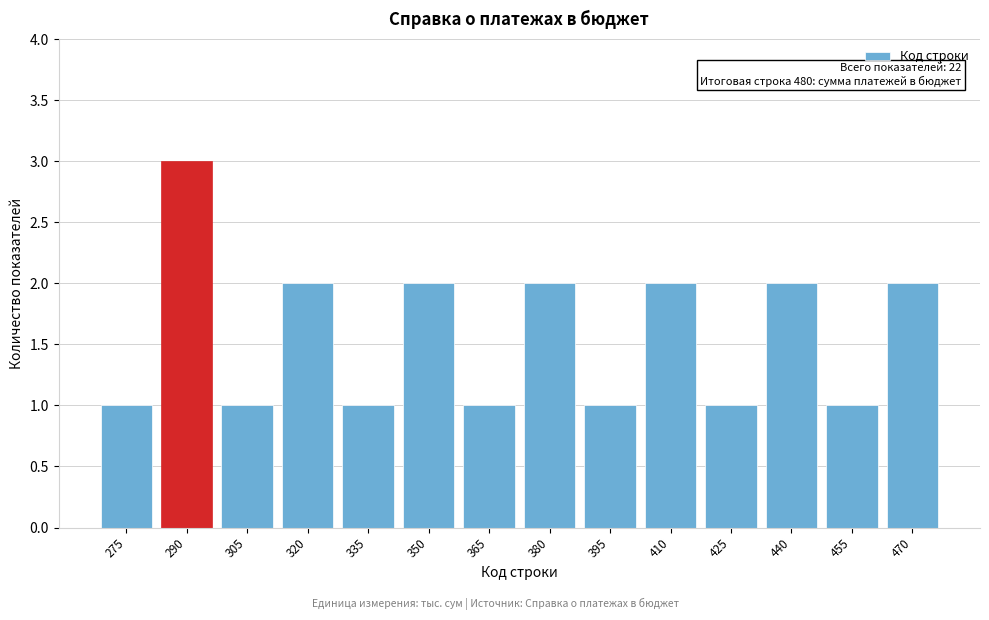

Reading left to right, what are all the values shown in this chart?

275=1	290=3	305=1	320=2	335=1	350=2	365=1	380=2	395=1	410=2	425=1	440=2	455=1	470=2